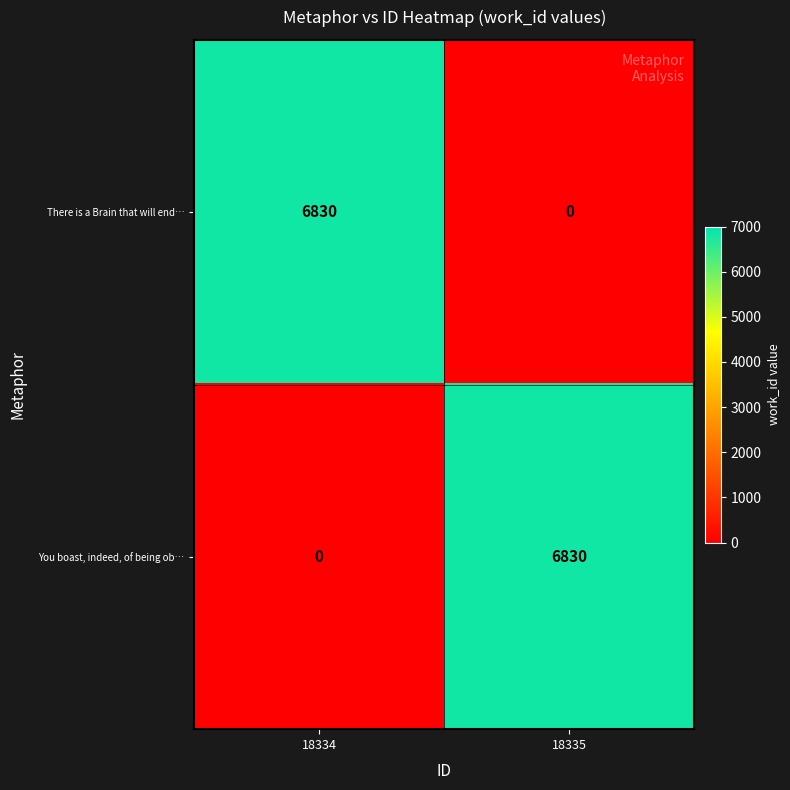

At which label is You boast, indeed, of being ob… closest to 3415?

18334